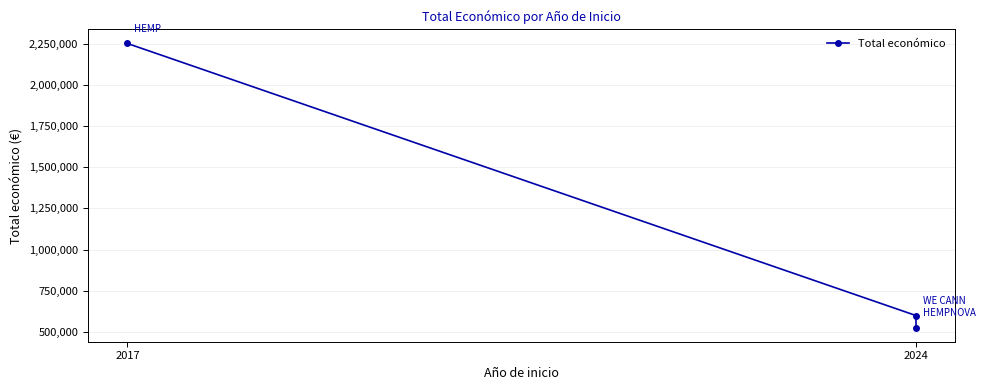

The chart shows a value of 2250674 at 2017. True or false?

True